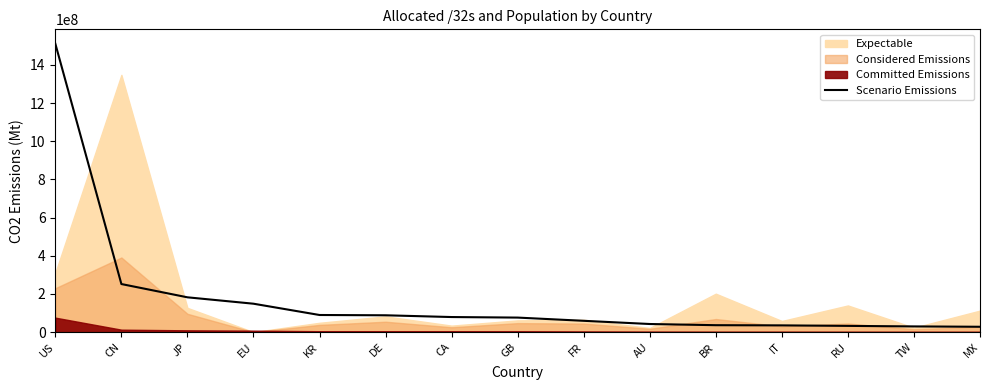

At which label is the value closest to 769151872?

CN